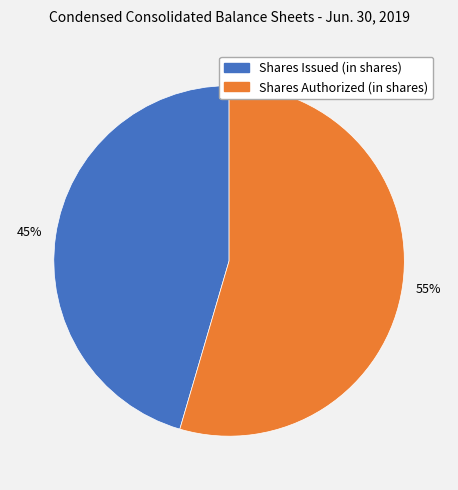

Is the sum of Shares Authorized (in shares) and Shares Issued (in shares) greater than half?

Yes